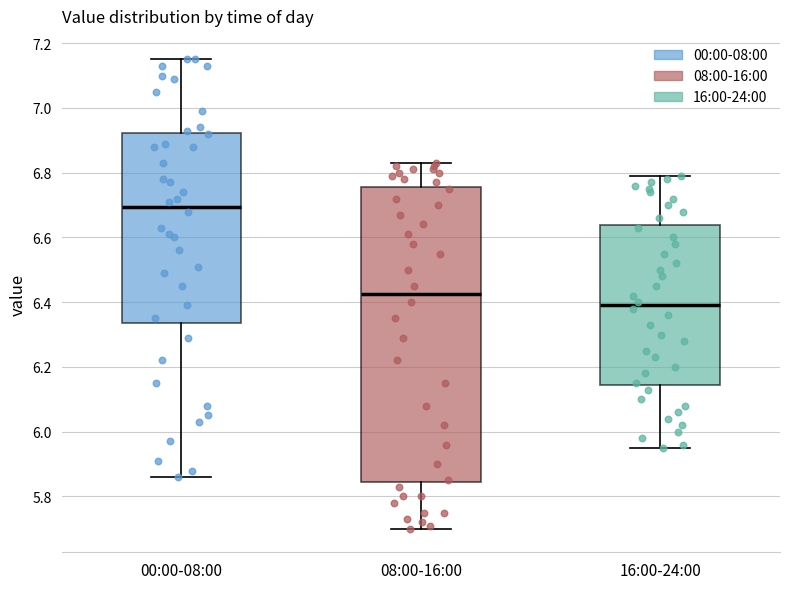

Which box's median line is the lowest?

16:00-24:00